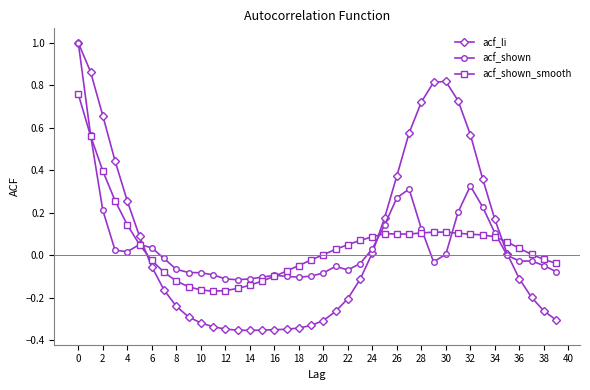

What are all the series names shown in the legend?

acf_li, acf_shown, acf_shown_smooth